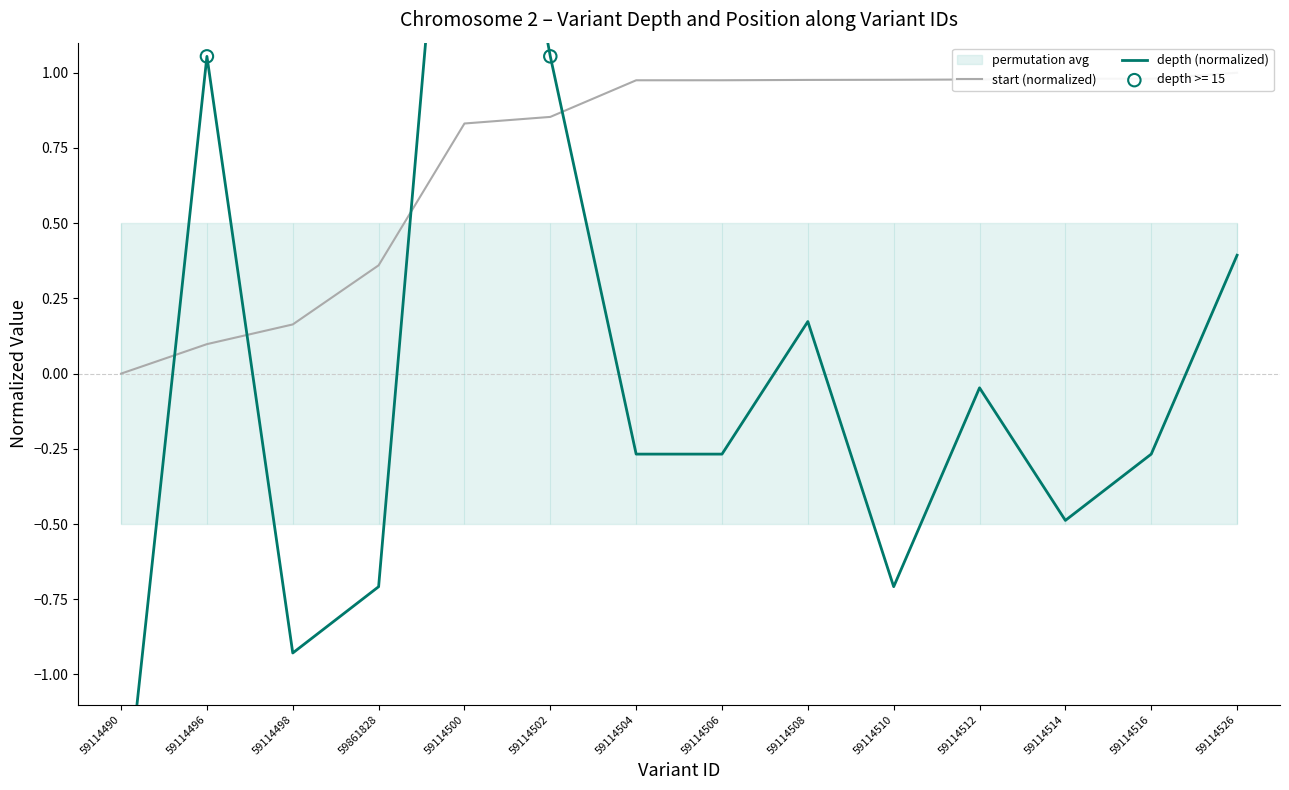

Which series has the largest total across all categories?

start (normalized)